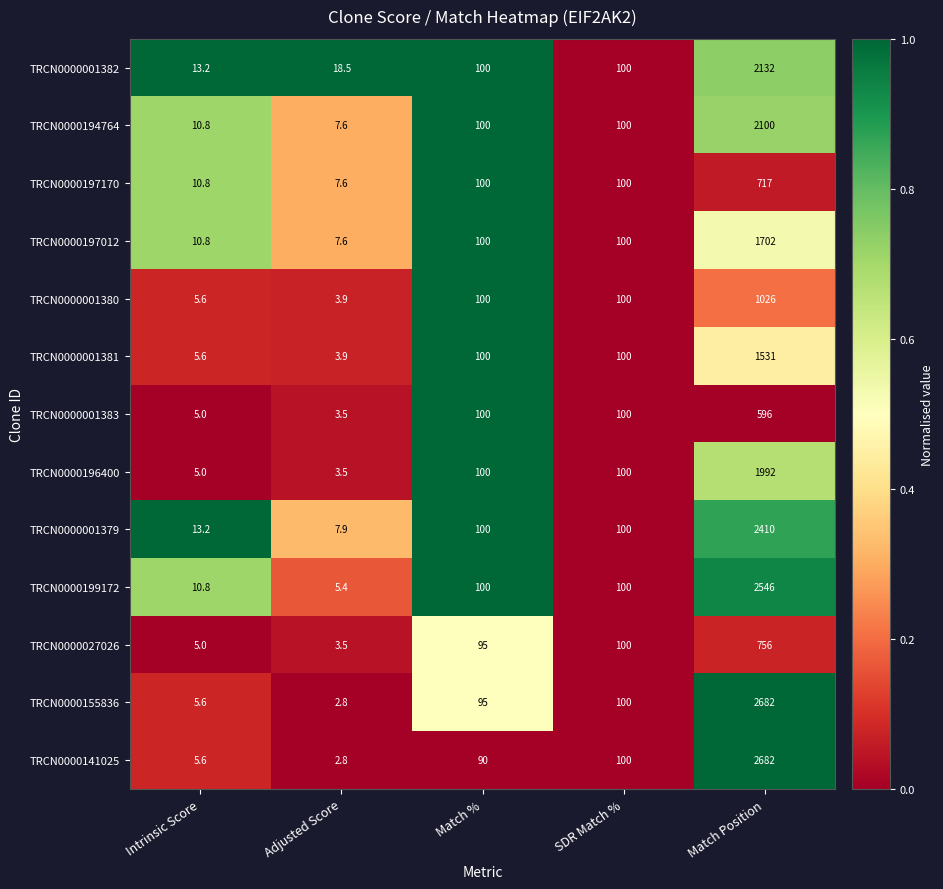

Which category has the lowest value across all series?

Adjusted Score